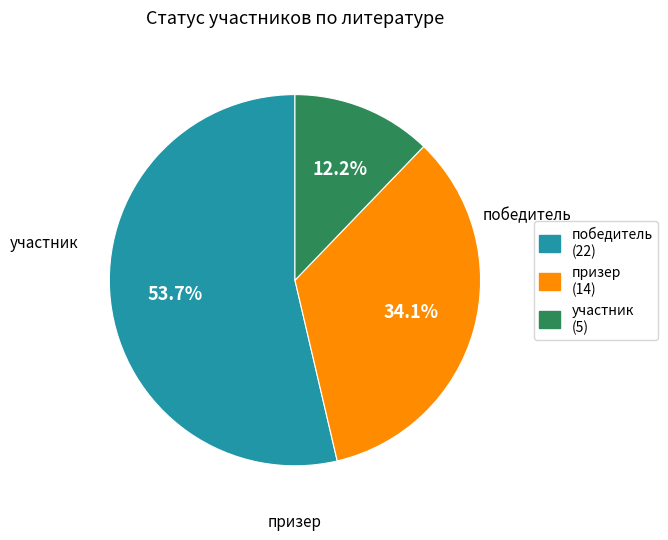

To the nearest percent, what percentage of the pie is призер?

34%